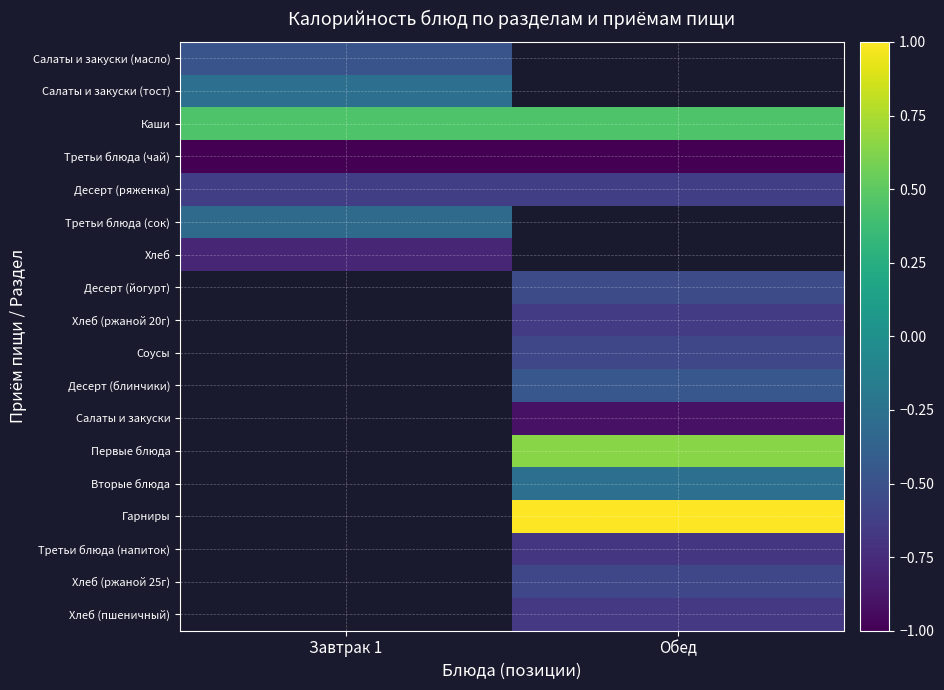

True or false: Соусы has a value of -0.6 at Обед.

True